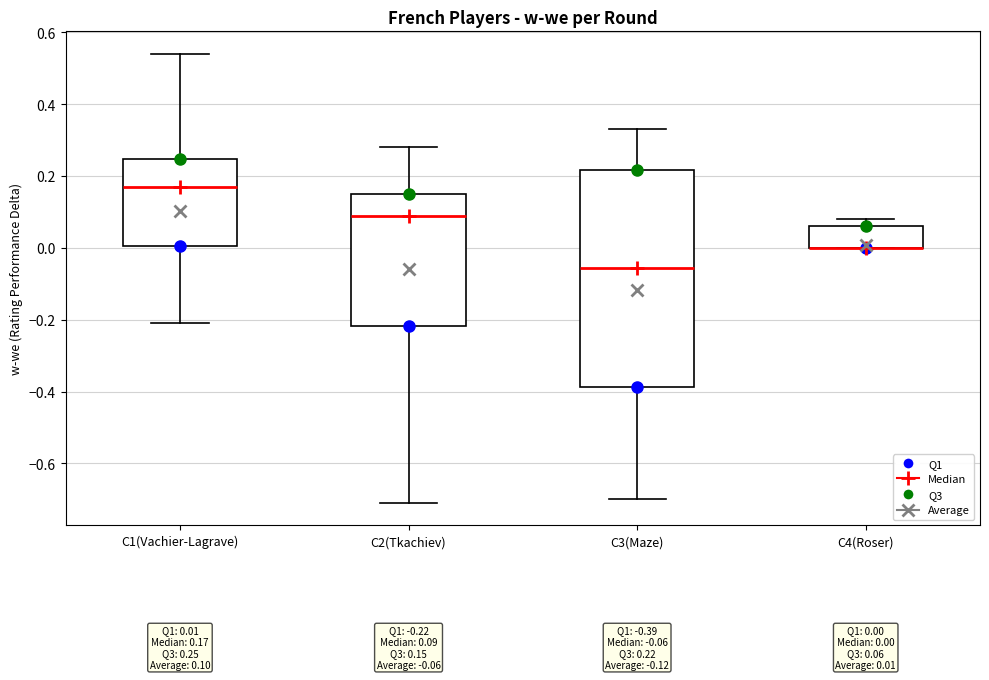

Which box is the tallest, from its lower edge to its upper edge?

C3(Maze)